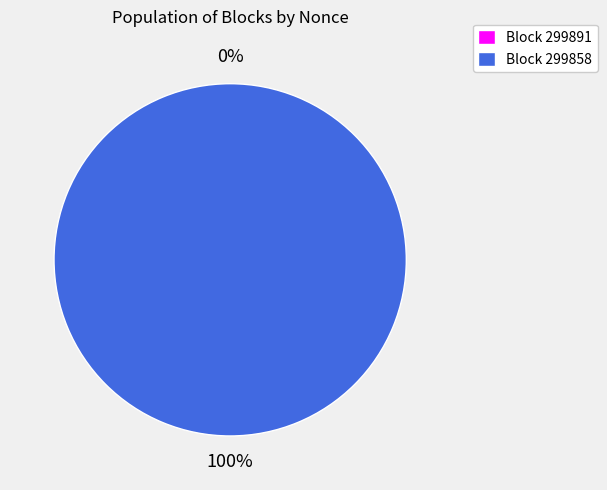

What percentage do 299858 and 299891 together represent?

100.0%